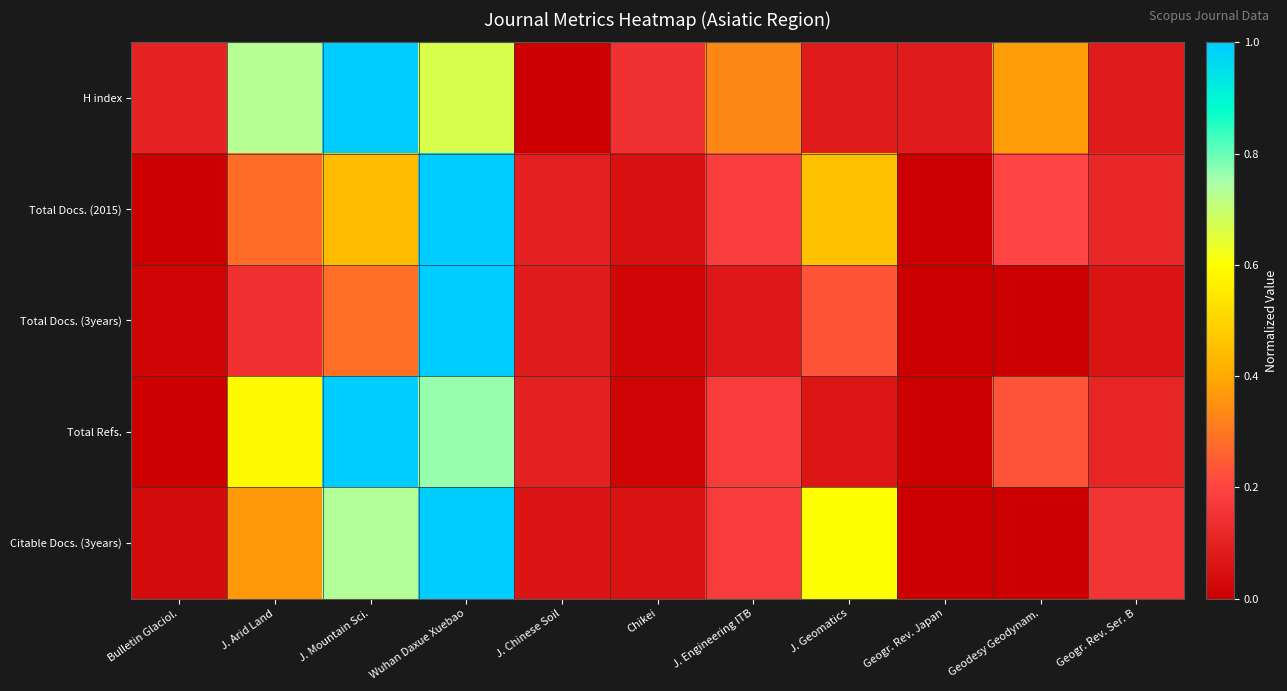

What is the difference between the highest and lowest values at Geodesy Geodynam.?

0.4